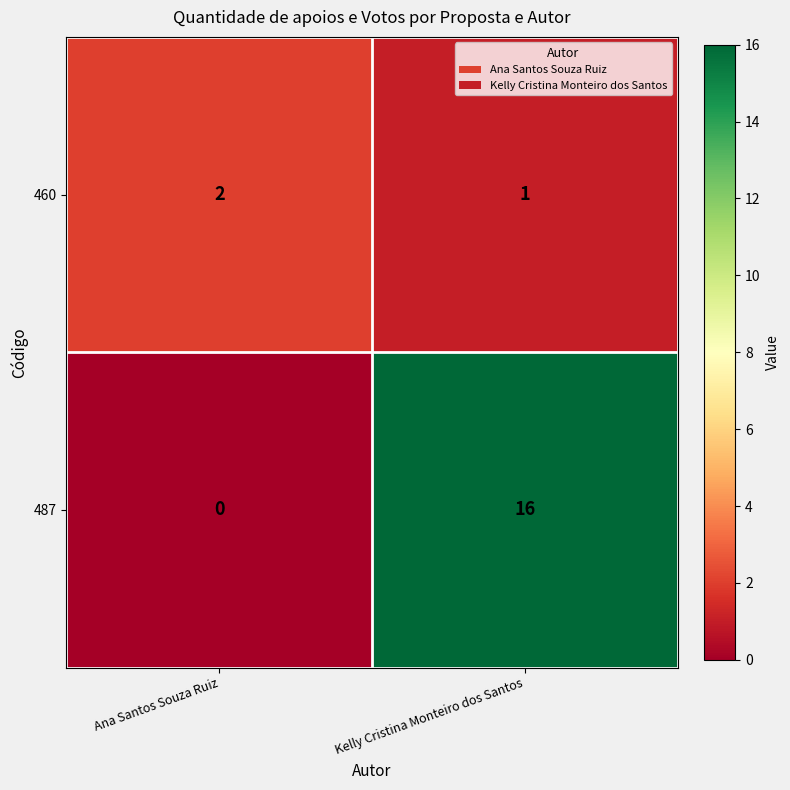

Rank the series at Ana Santos Souza Ruiz from lowest to highest value.

487, 460